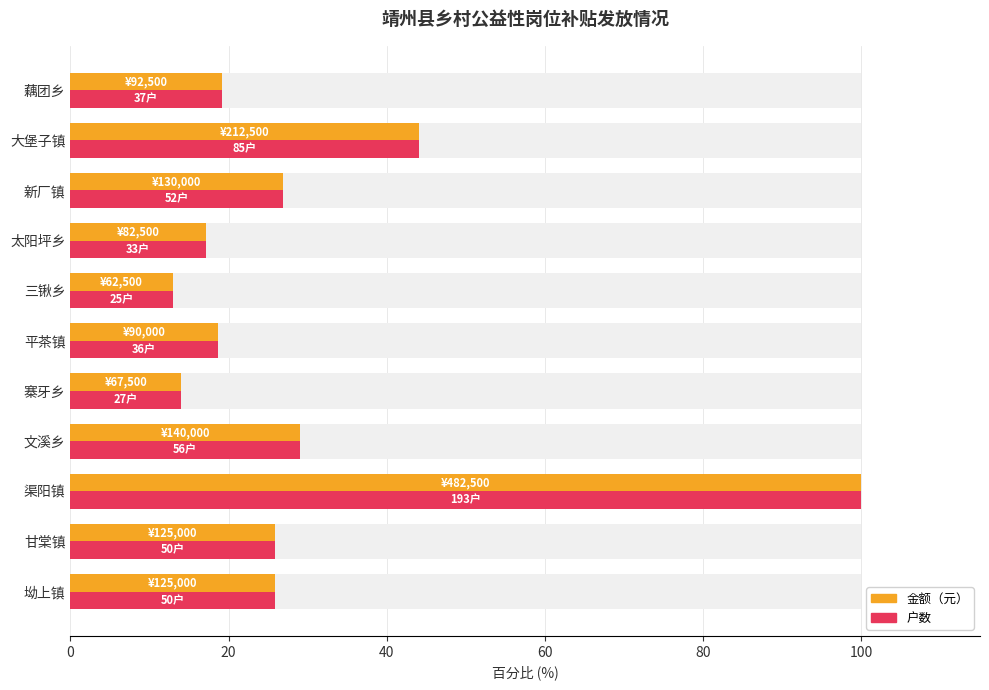

Reading right to left, list all the values displayed in this chart.

金额（元）: 19.2	44.0	26.9	17.1	13.0	18.7	14.0	29.0	100.0	25.9	25.9
户数: 19.2	44.0	26.9	17.1	13.0	18.7	14.0	29.0	100.0	25.9	25.9